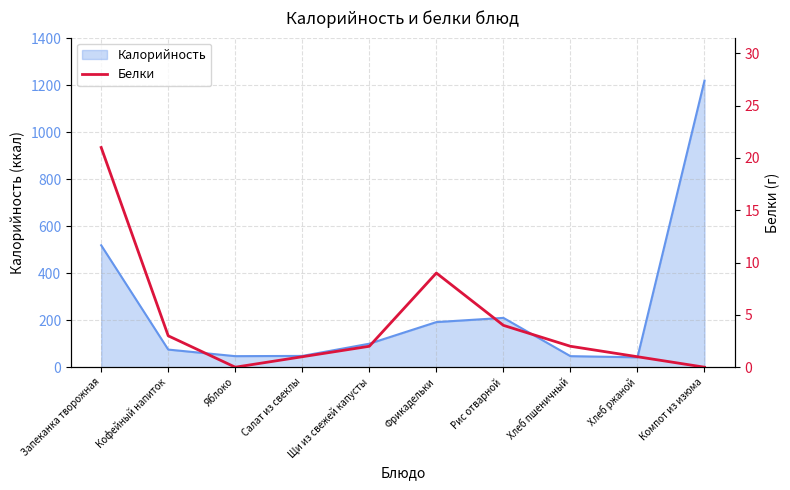

How many lines are shown in the chart?

1